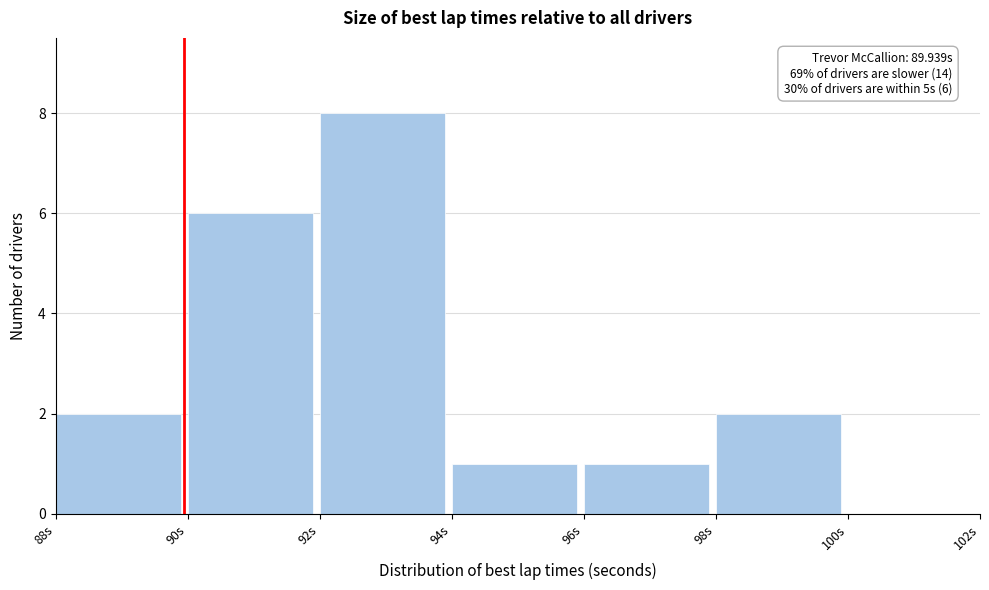

Over which range of the x-axis is the bar tallest?

92 to 94